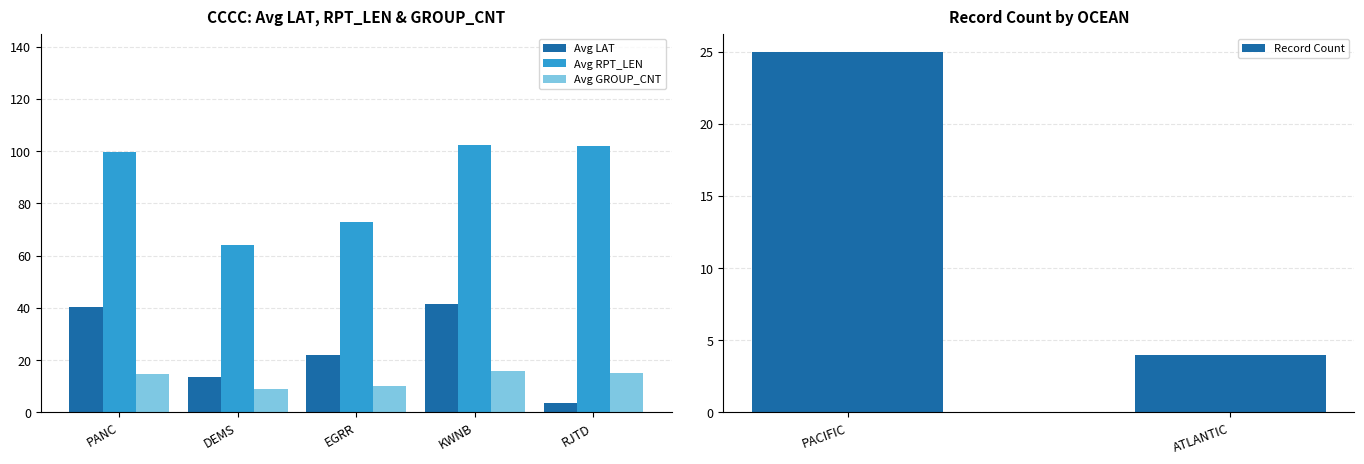

At how many categories does at least one series exceed 45?

5